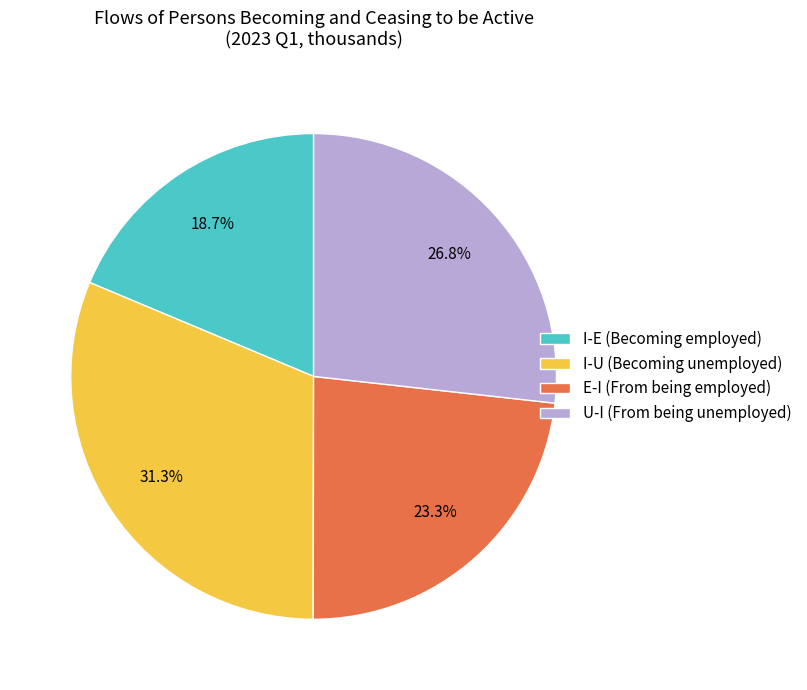

What portion of the pie excludes I-U (Becoming unemployed)?

68.7%